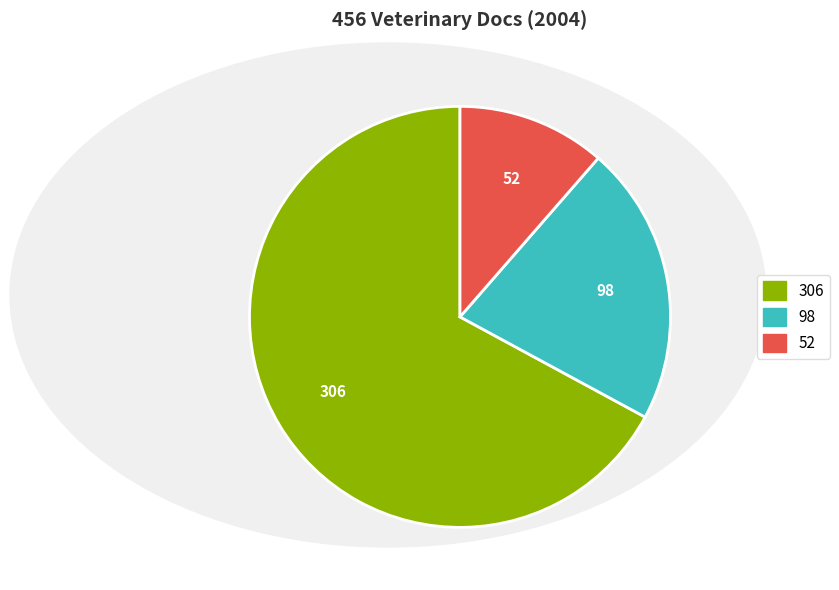

Count the number of slices in the pie.

3